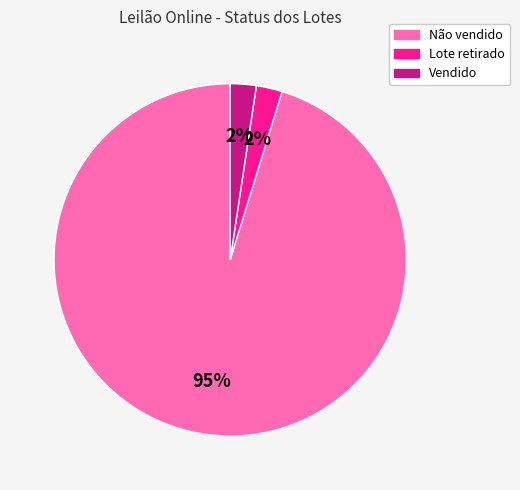

The Não vendido slice represents 95% of the pie. True or false?

True